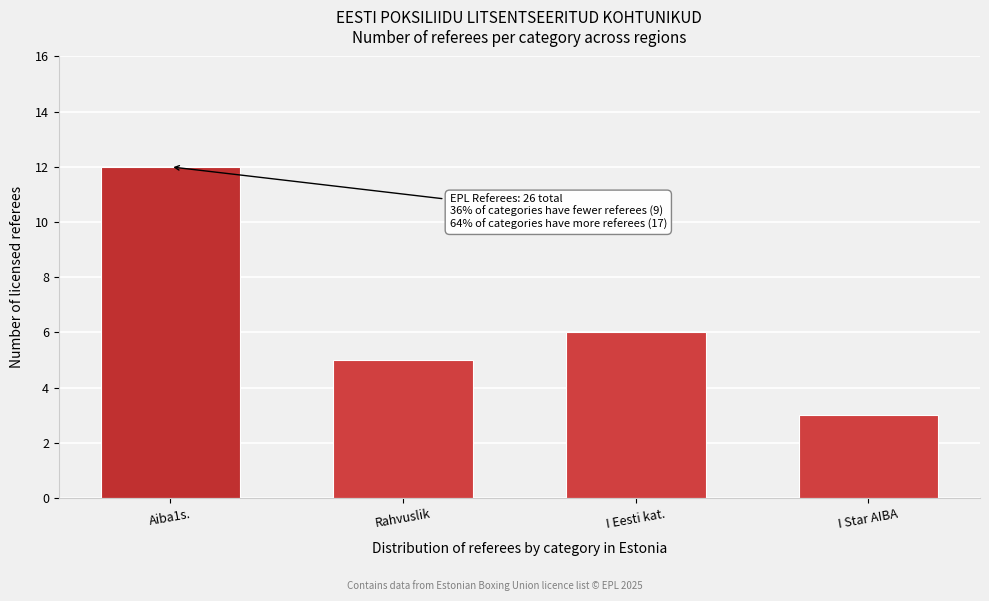

Reading right to left, what are all the values shown in this chart?

3	6	5	12